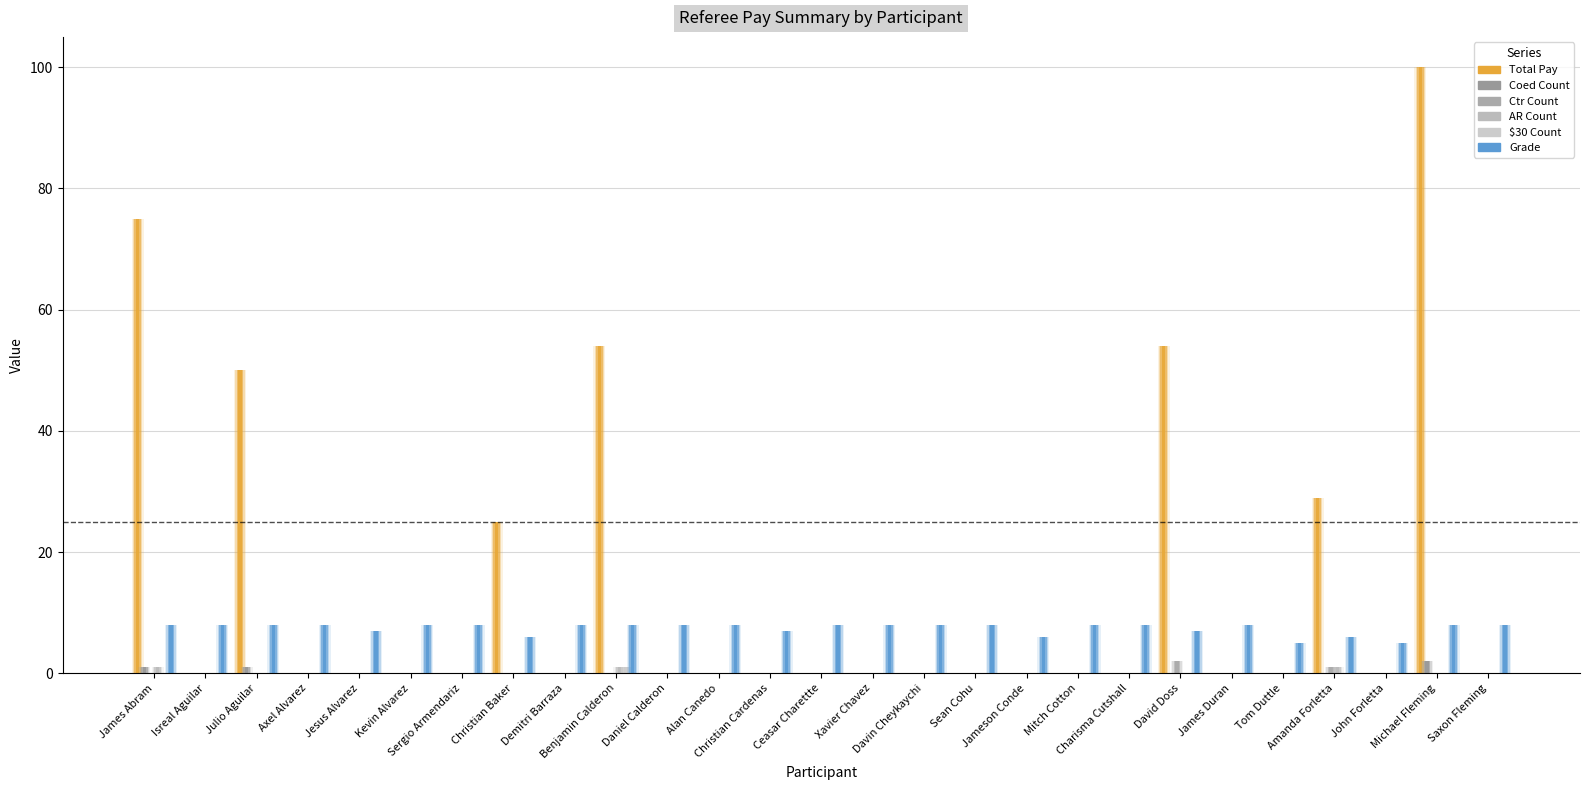

Are the bars horizontal?

No